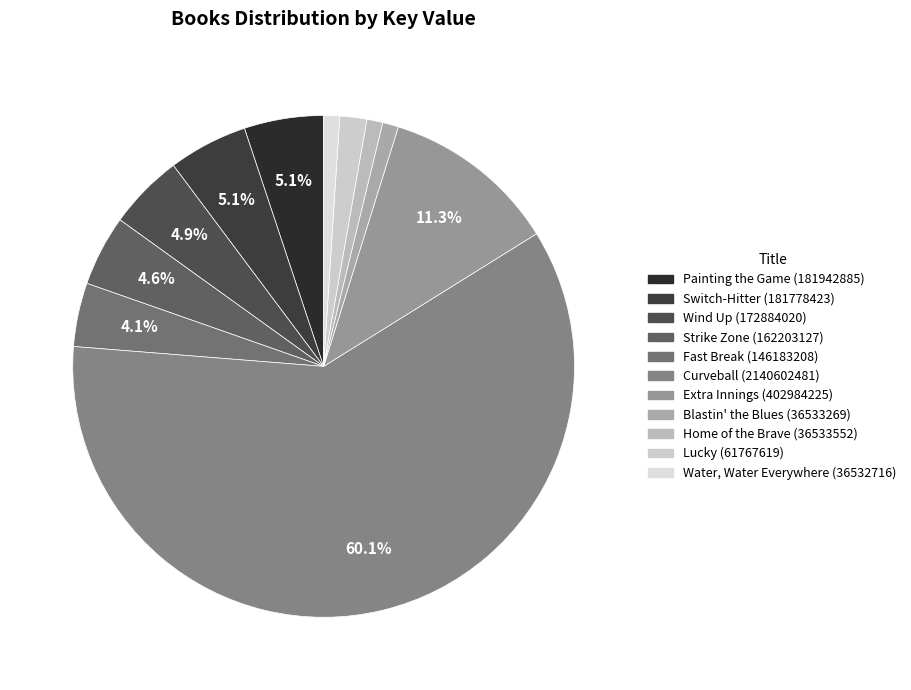

How many segments does this pie chart have?

11